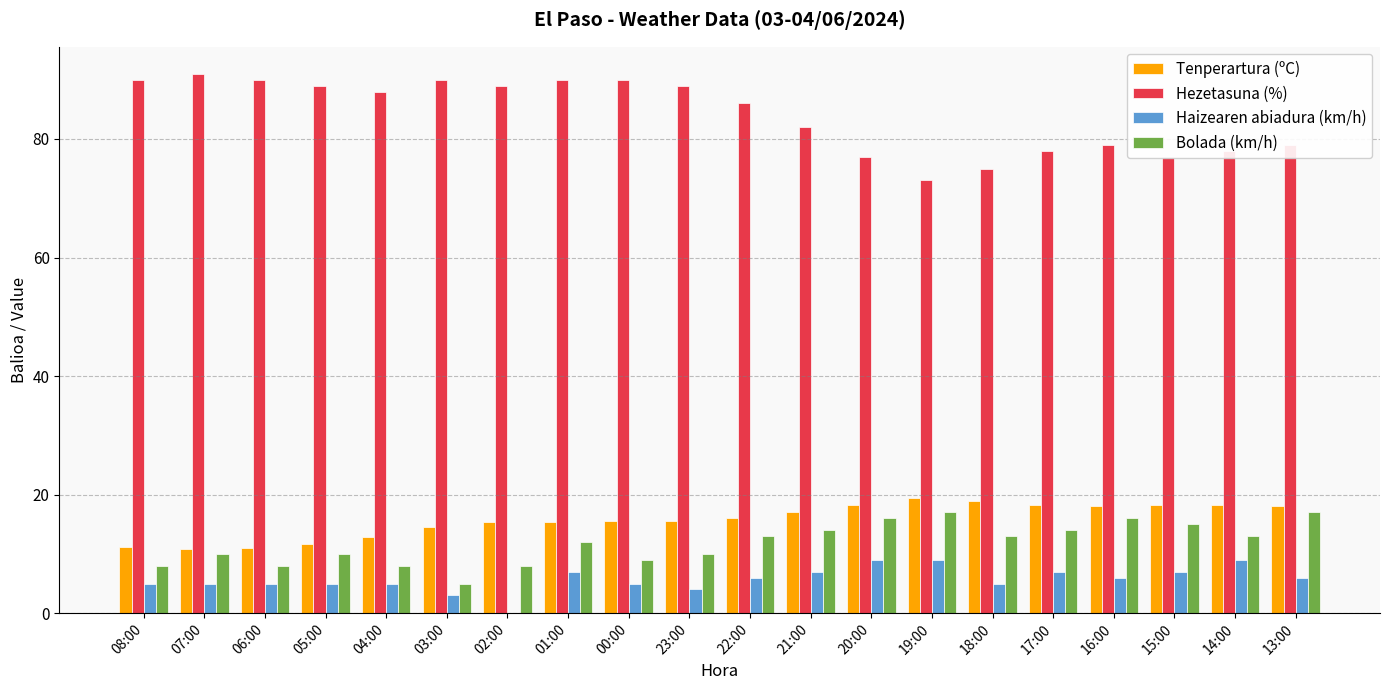

Which series has the widest spread of values?

Hezetasuna (%)